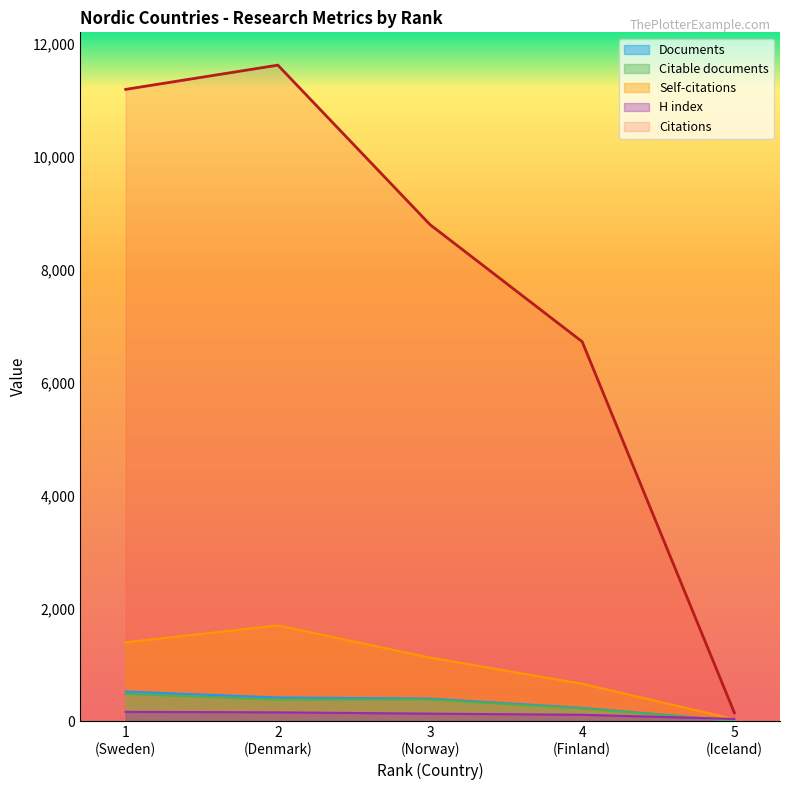

What are all the series names shown in the legend?

Documents, Citable documents, Self-citations, H index, Citations